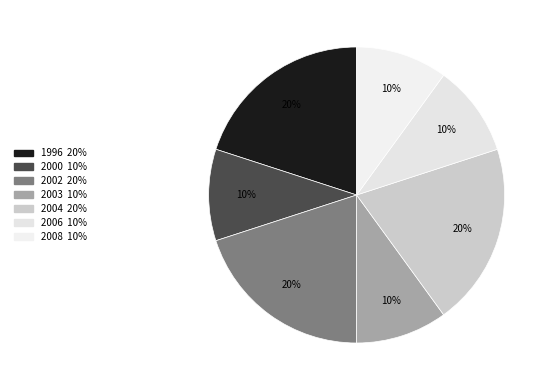

What is the largest slice in the pie chart?

2002